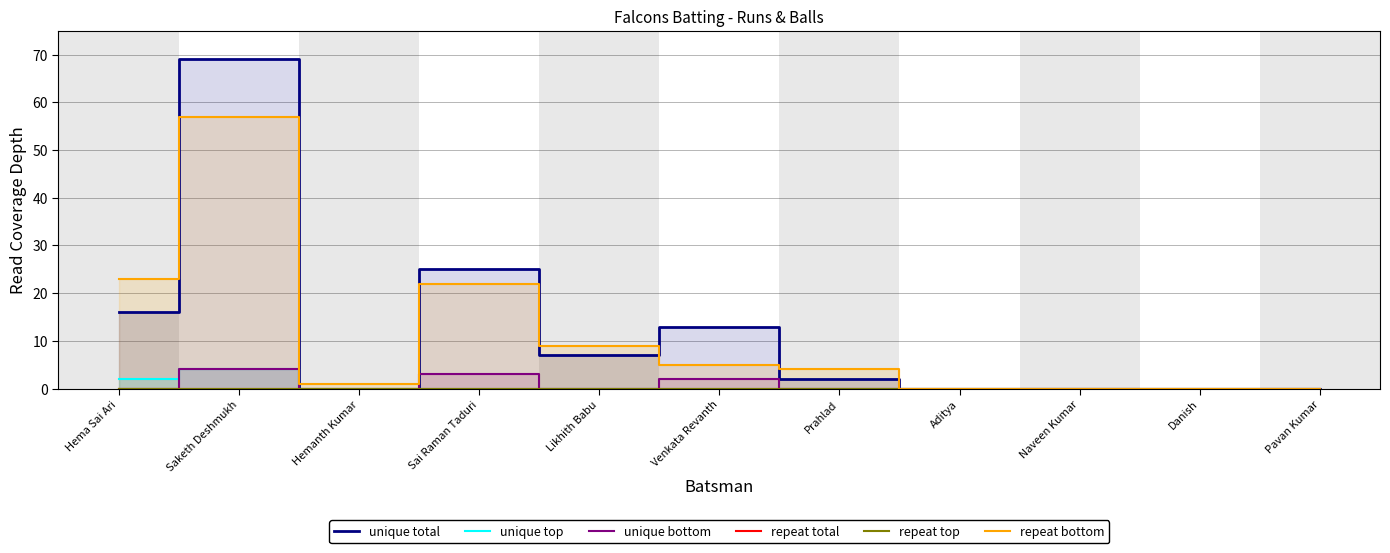

Count the number of data series in this chart.

6